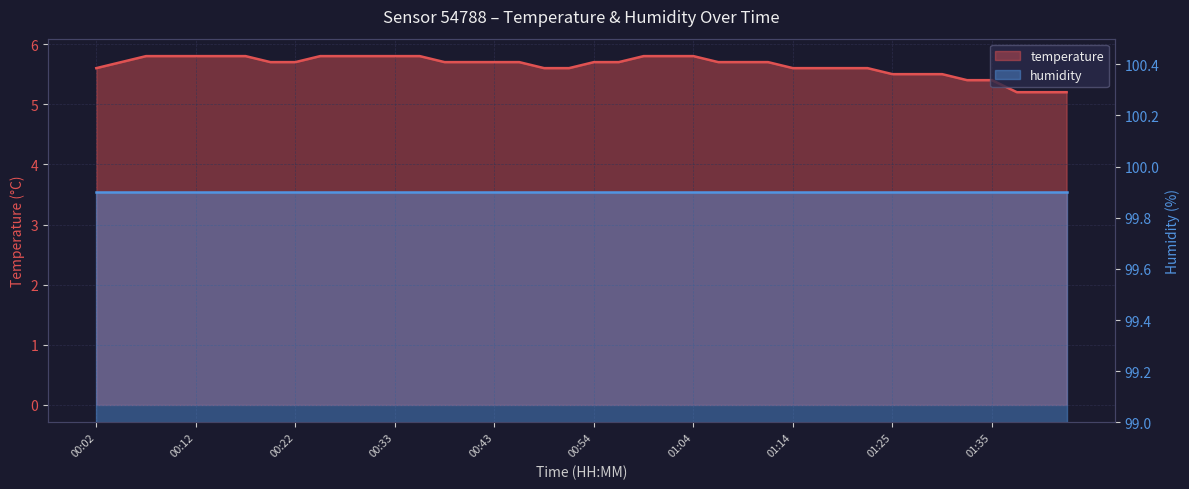

What is the minimum value shown in the chart?

5.2